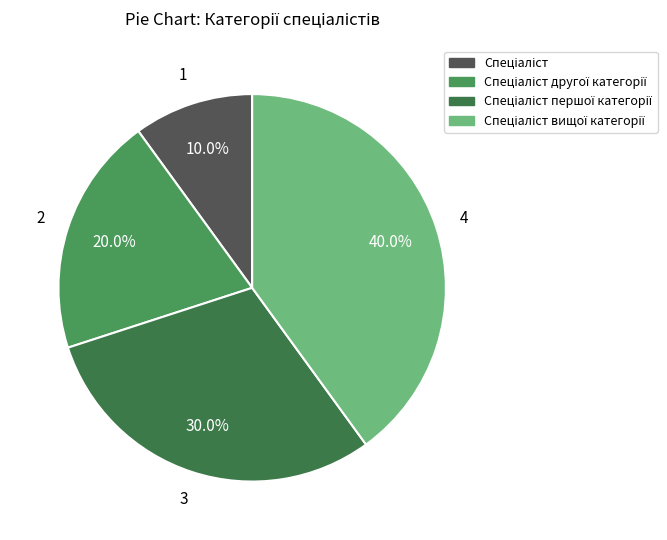

Which slice is the smallest?

Спеціаліст